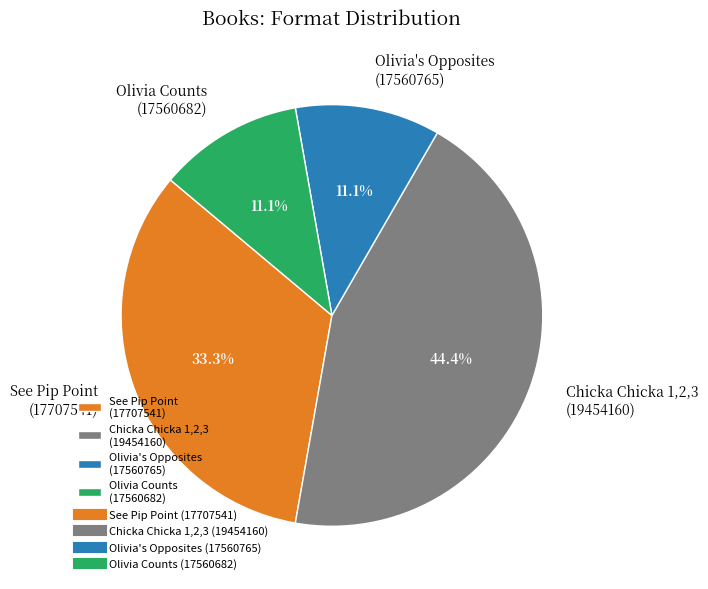

Approximately how many times larger is the value at Olivia Counts (17560682) compared to See Pip Point (17707541)?

0.3